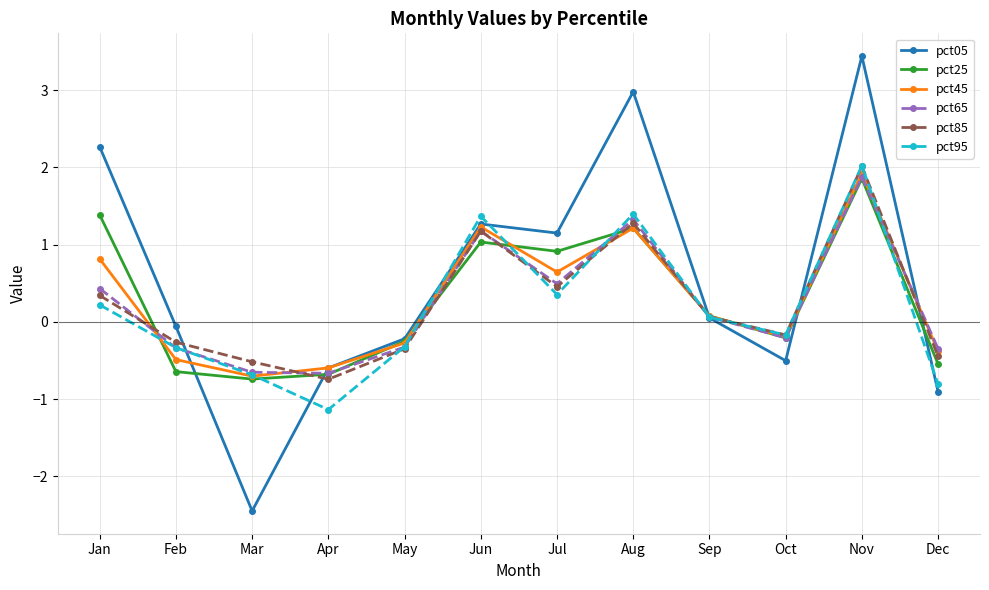

At which category does pct65 reach its first local peak?

Jun